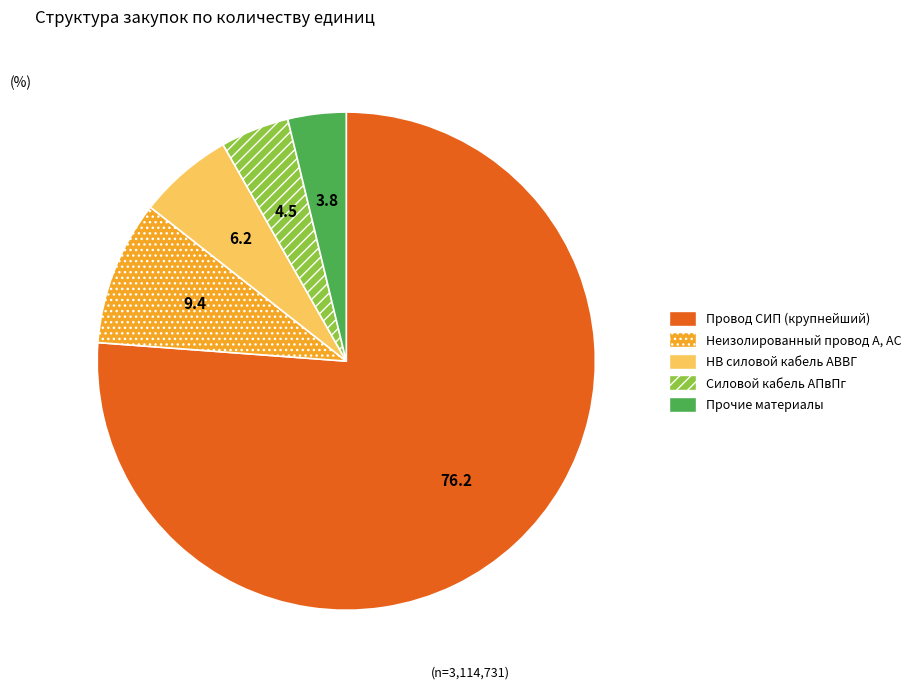

Is there a majority slice in this chart?

Yes